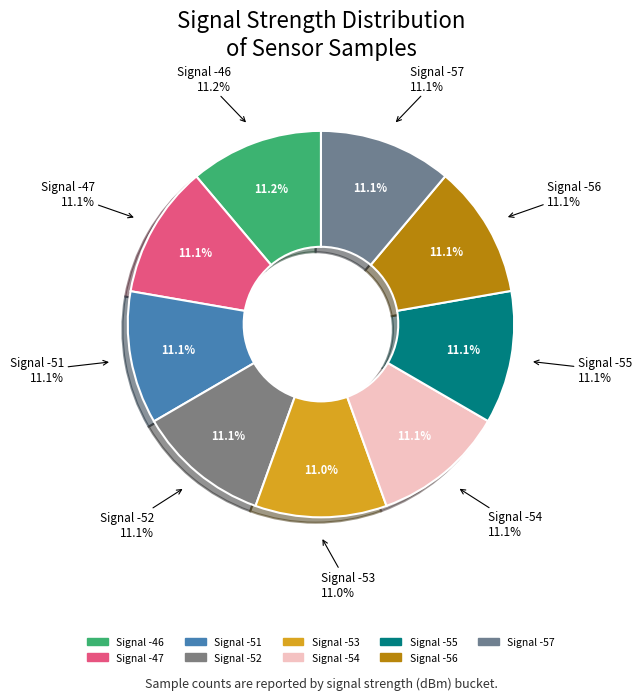

How many segments does this pie chart have?

9